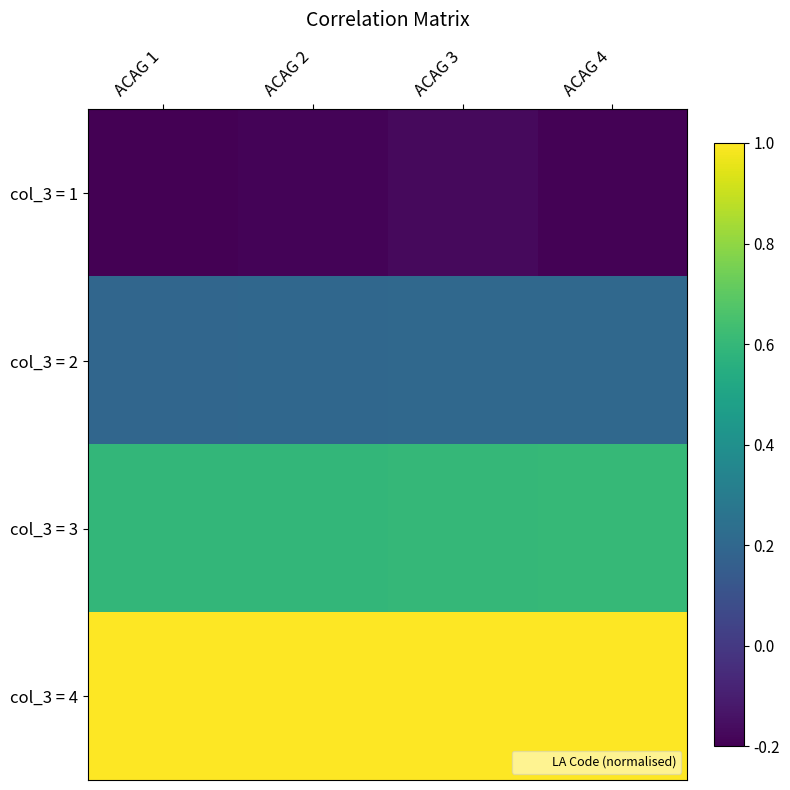

Which series has the largest total across all categories?

col_3 = 4